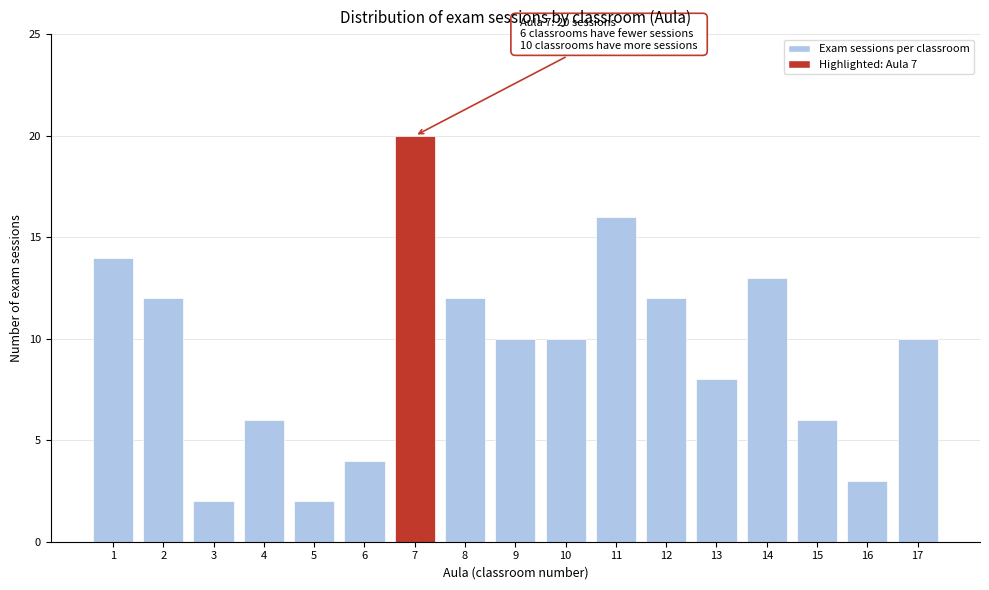

Reading right to left, extract all data points from this chart.

17=10	16=3	15=6	14=13	13=8	12=12	11=16	10=10	9=10	8=12	7=20	6=4	5=2	4=6	3=2	2=12	1=14